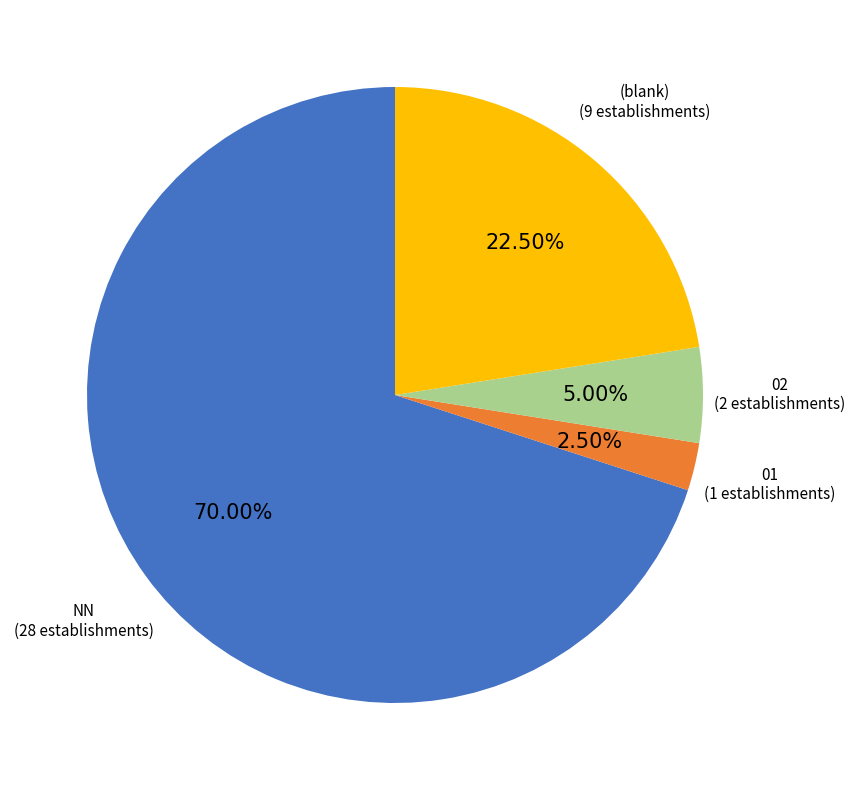

Does any single category account for the majority?

Yes